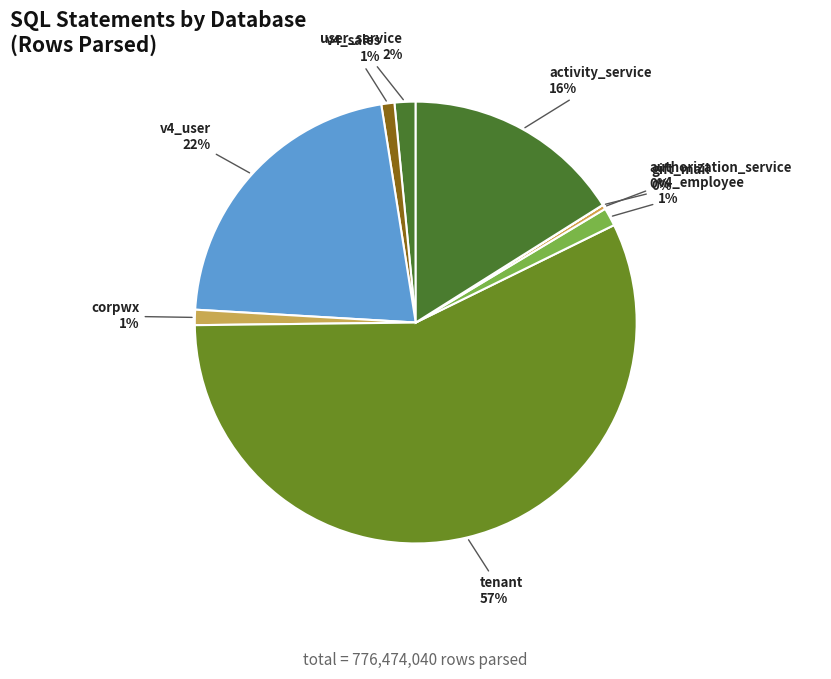

Does any single category account for the majority?

Yes